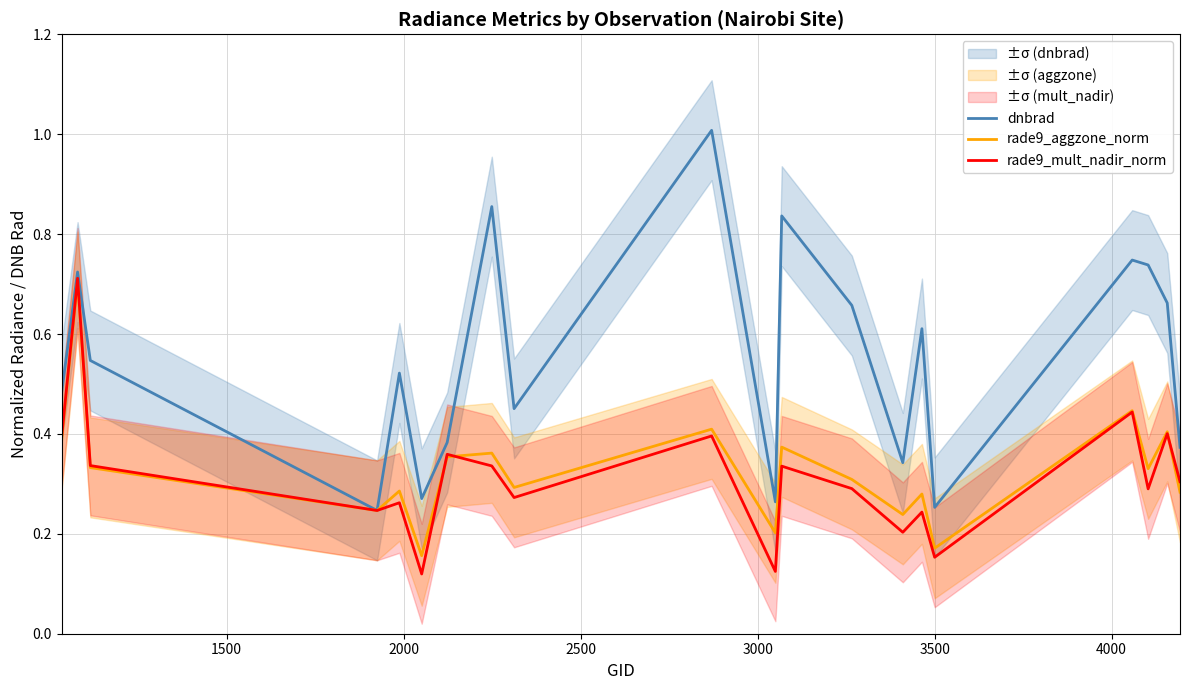

What value does the rade9_mult_nadir_norm series have at 3500?

0.1